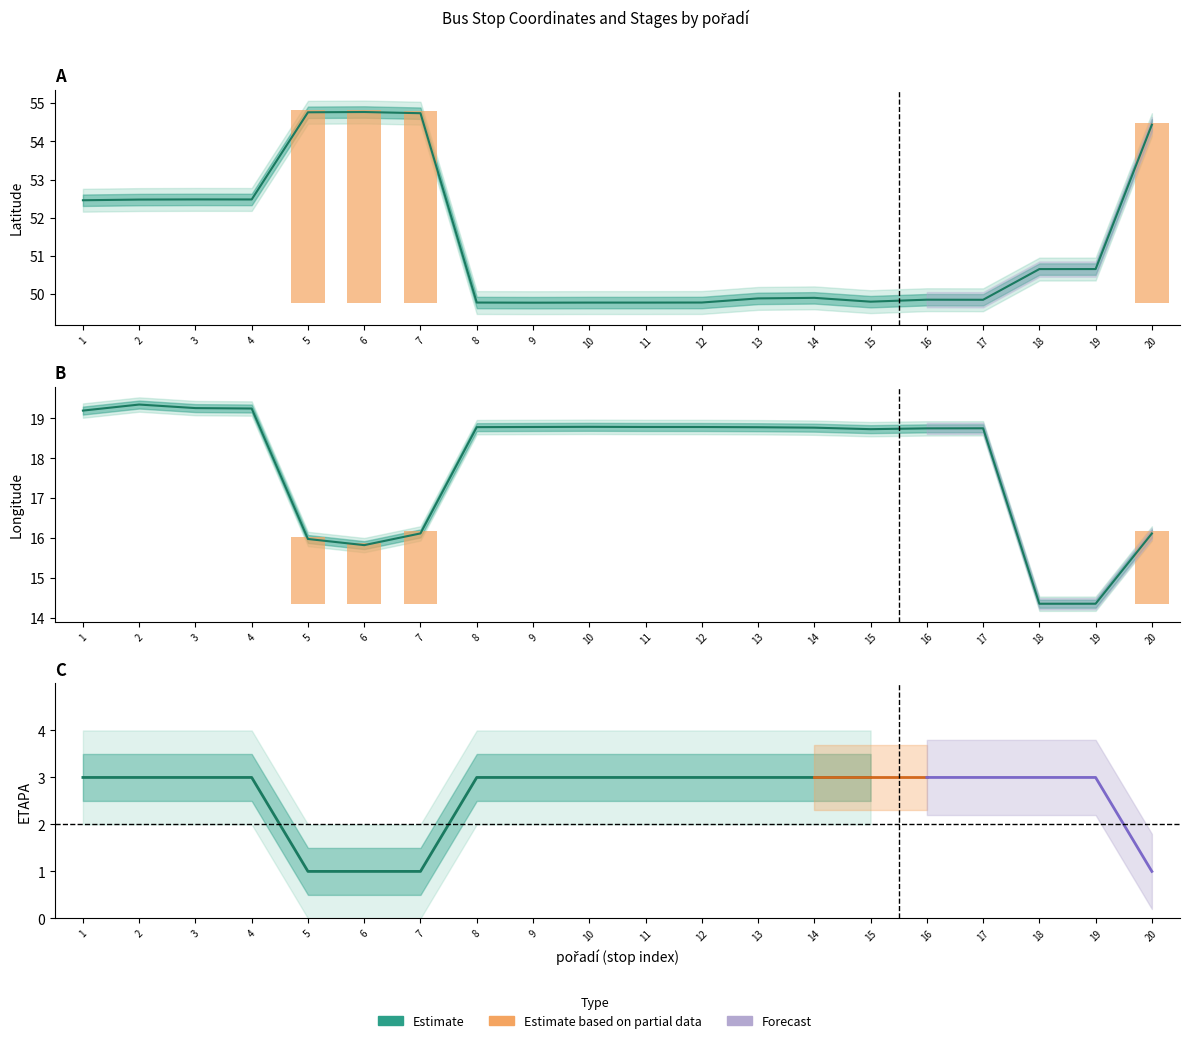

Which series has the largest range (max minus min)?

Longitude